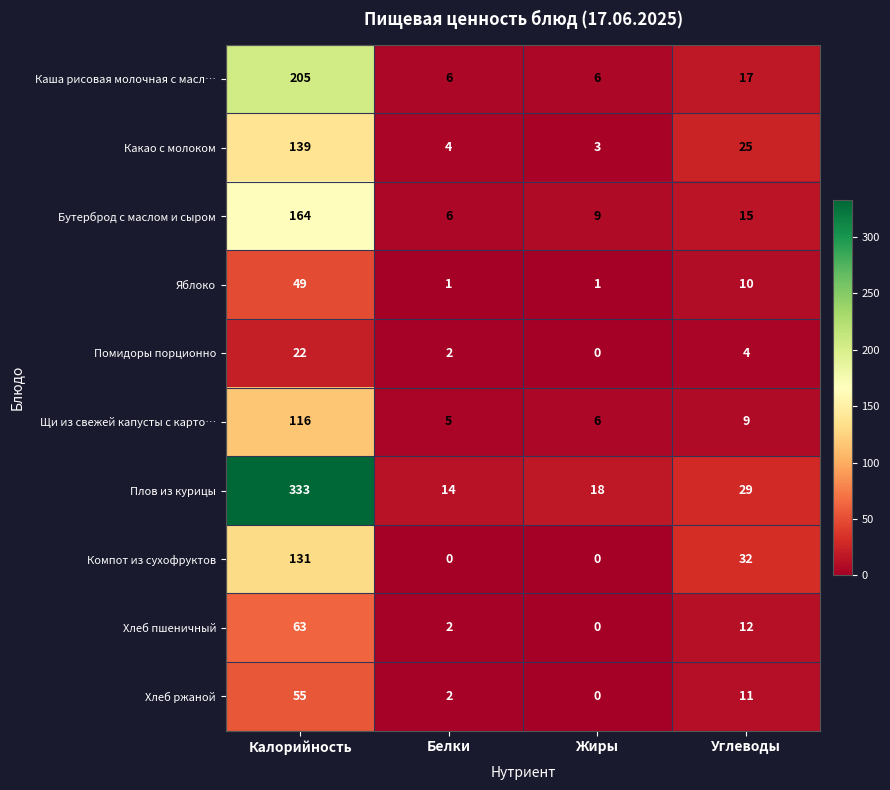

List the series in order of their peak value, lowest first.

Помидоры порционно, Яблоко, Хлеб ржаной, Хлеб пшеничный, Щи из свежей капусты с карто…, Компот из сухофруктов, Какао с молоком, Бутерброд с маслом и сыром, Каша рисовая молочная с масл…, Плов из курицы